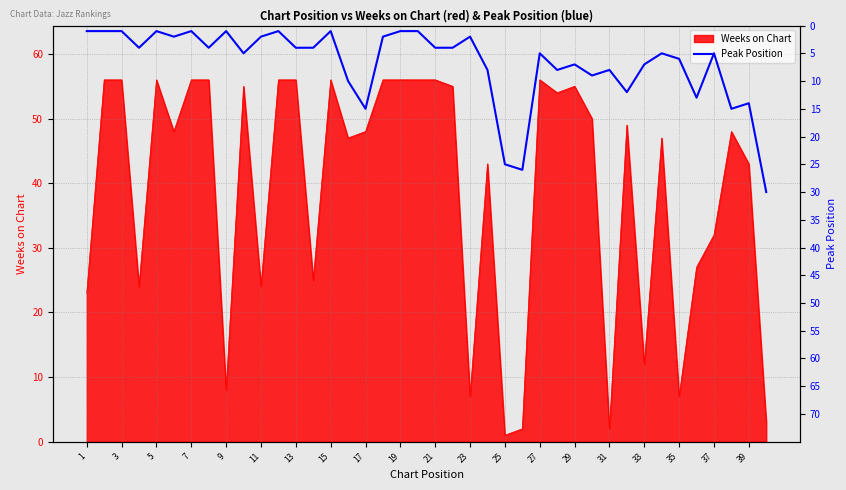

The value of Weeks on Chart at 29 is 13. True or false?

False